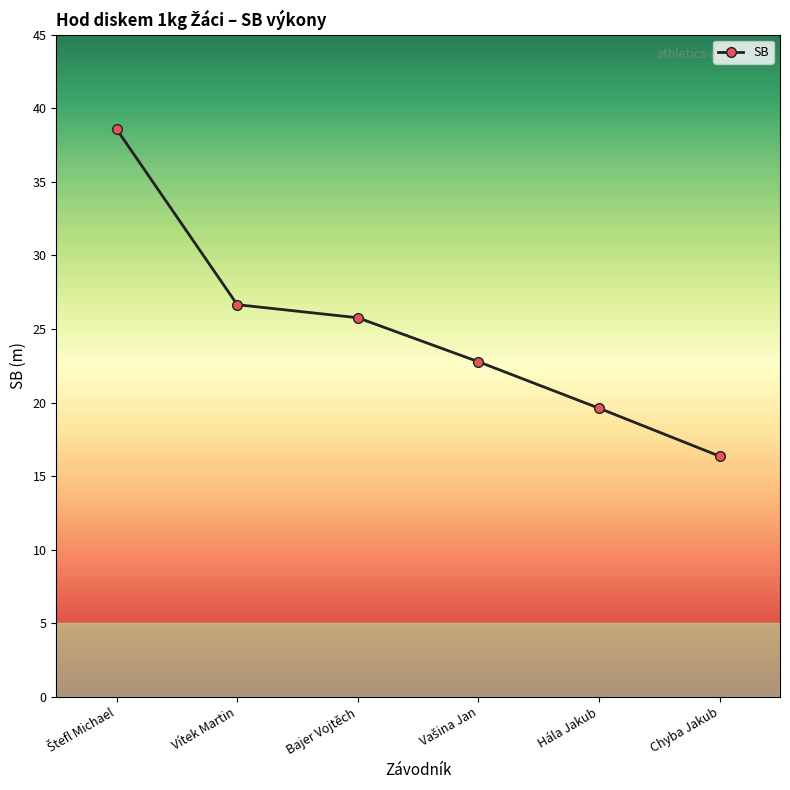

True or false: the data shows 9.4 at Bajer Vojtěch.

False